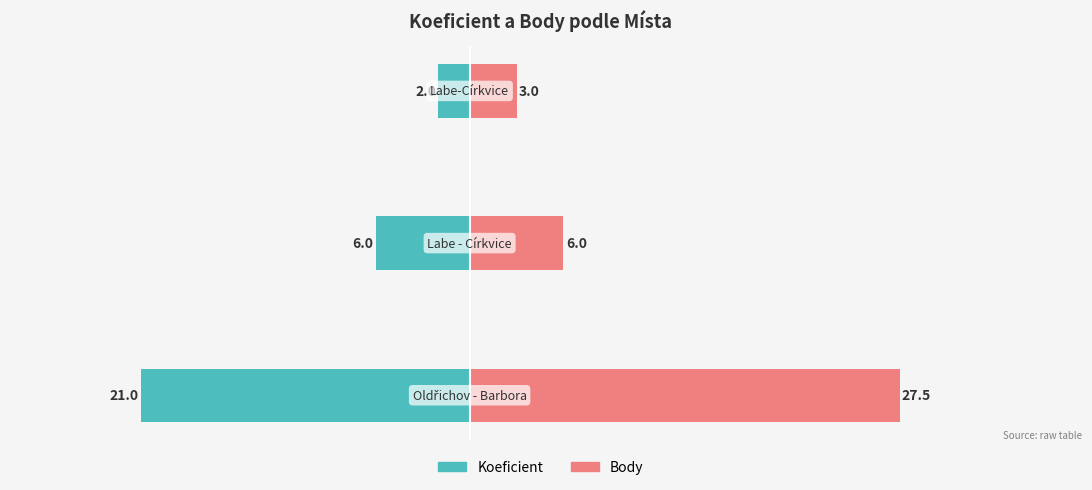

What is the approximate value of Body at −10?

3.0